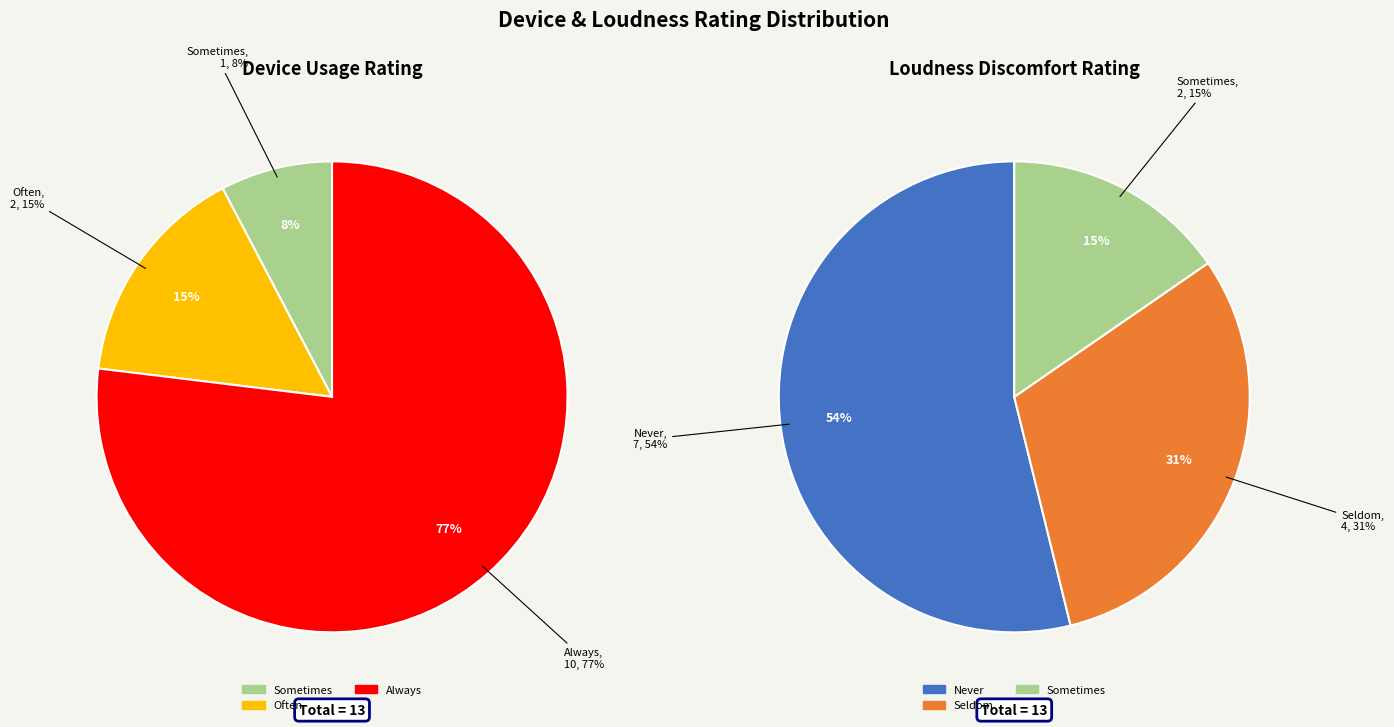

Rank the series at Always from lowest to highest value.

Loudness discomfort rating, Device usage rating